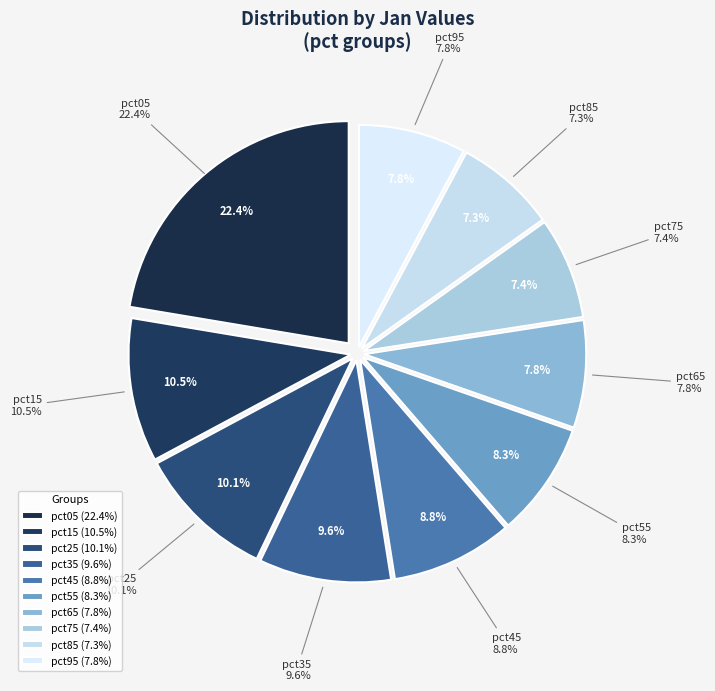

Which slice is the largest?

pct05